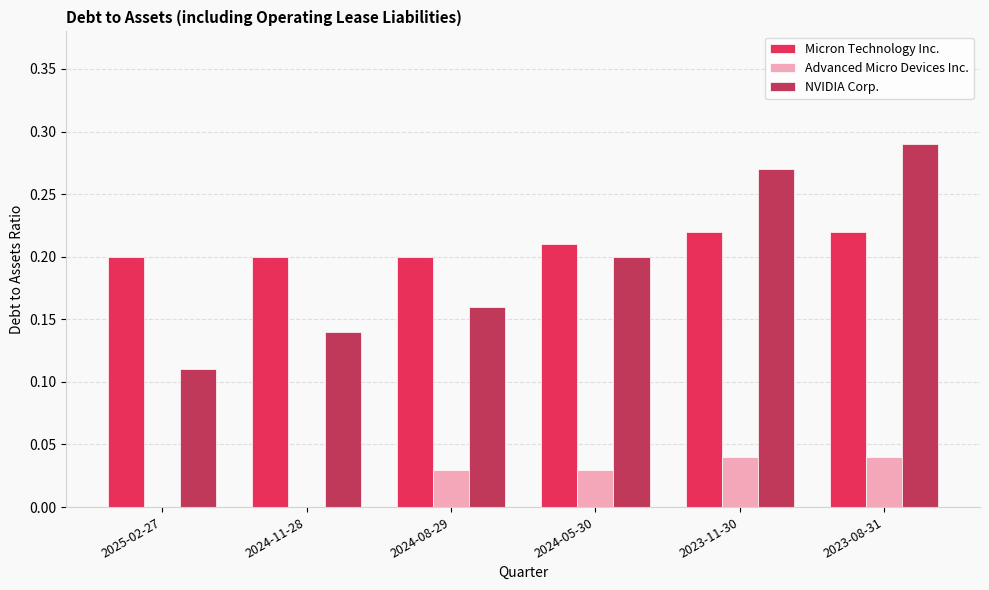

The value of NVIDIA Corp. at 2023-08-31 is 0.4. True or false?

False